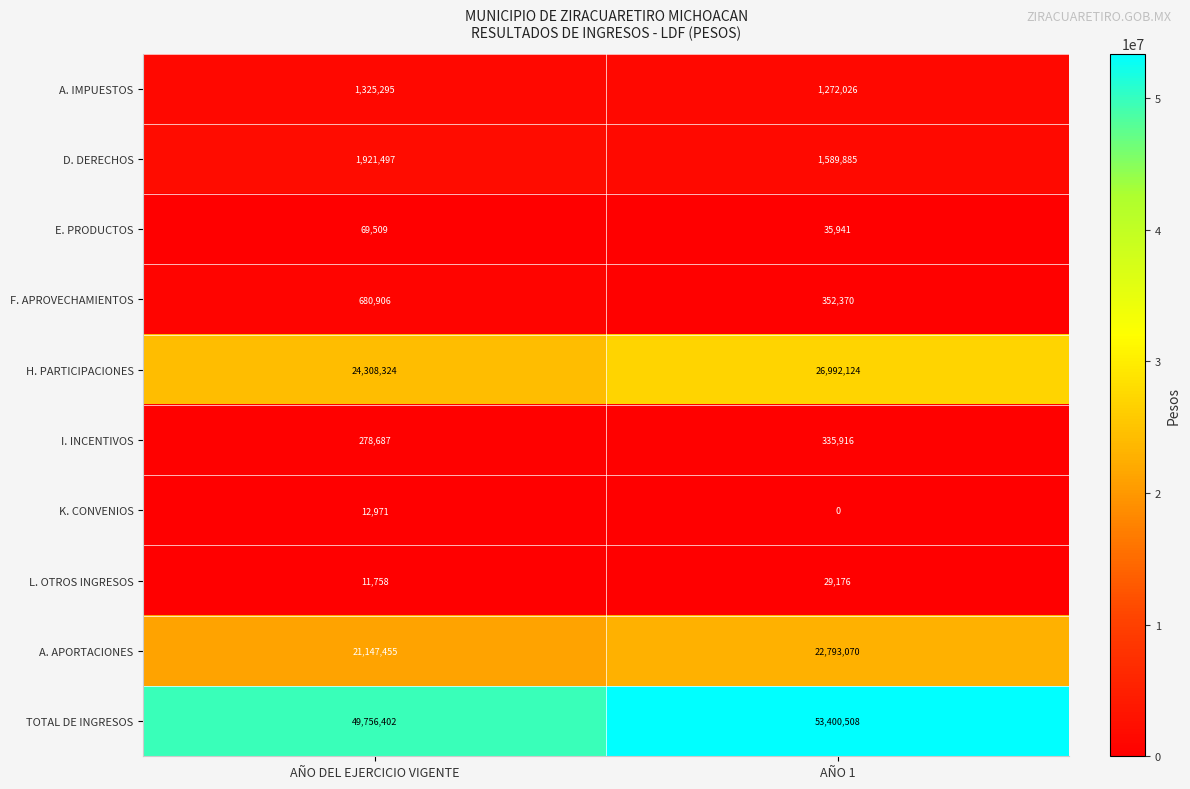

What is the difference between the maximum and minimum values in the TOTAL DE INGRESOS series?

3644106